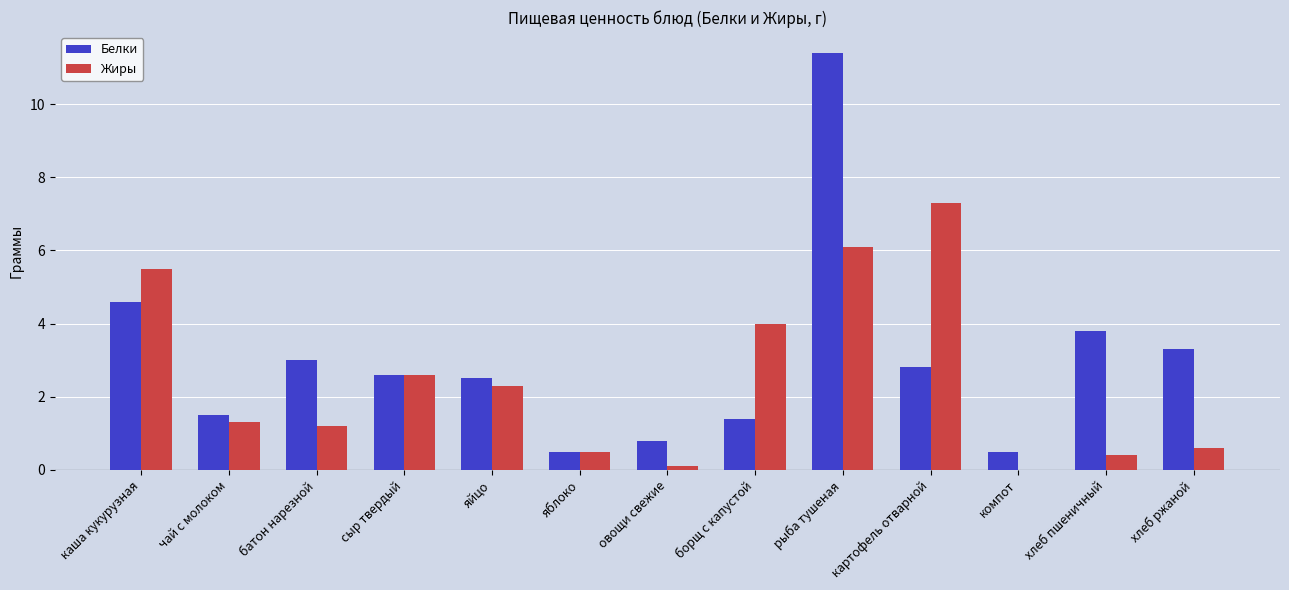

The value of Жиры at каша кукурузная is 7.9. True or false?

False